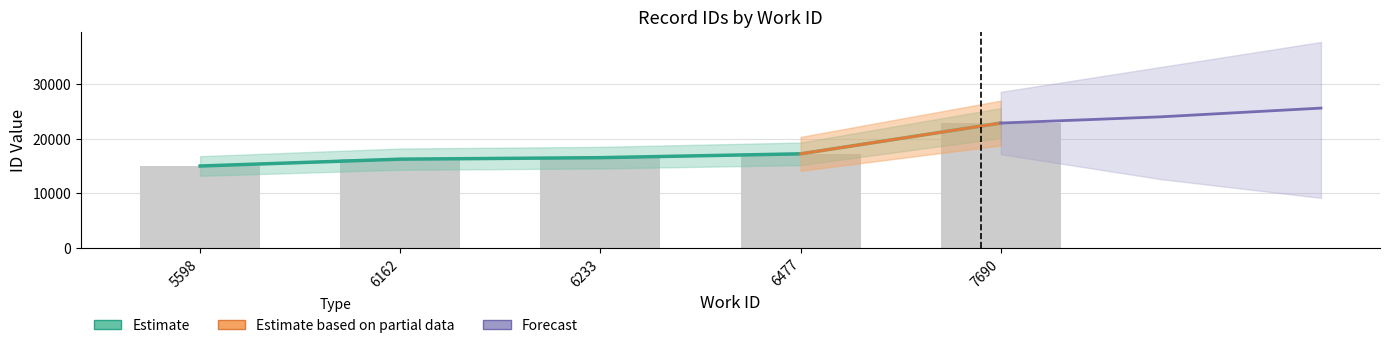

Between 6477 and 6162, which is larger?

6477